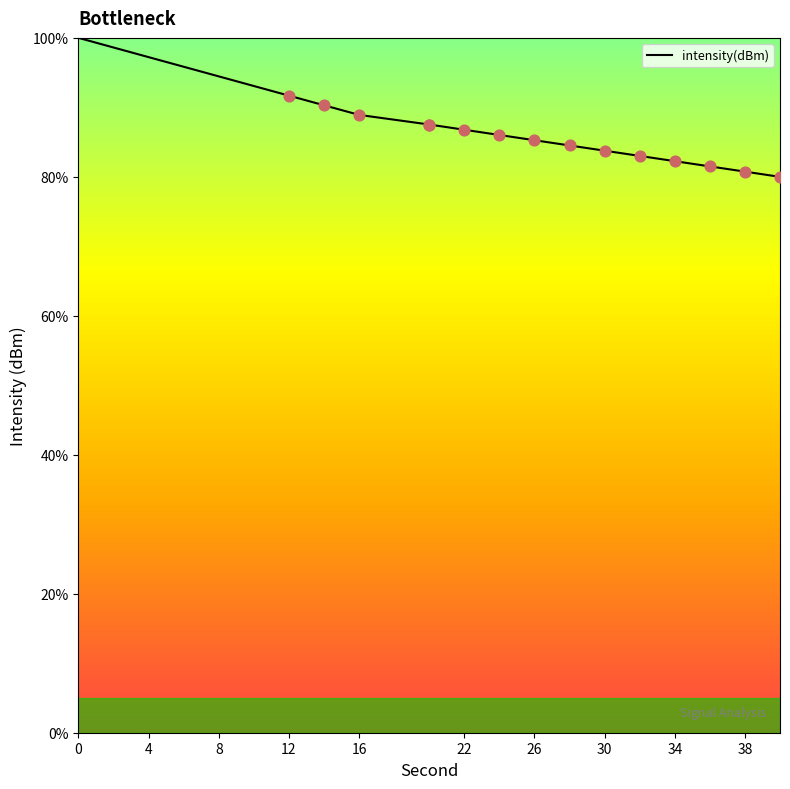

What is the ratio of the value at 16 to the value at 4?

0.9